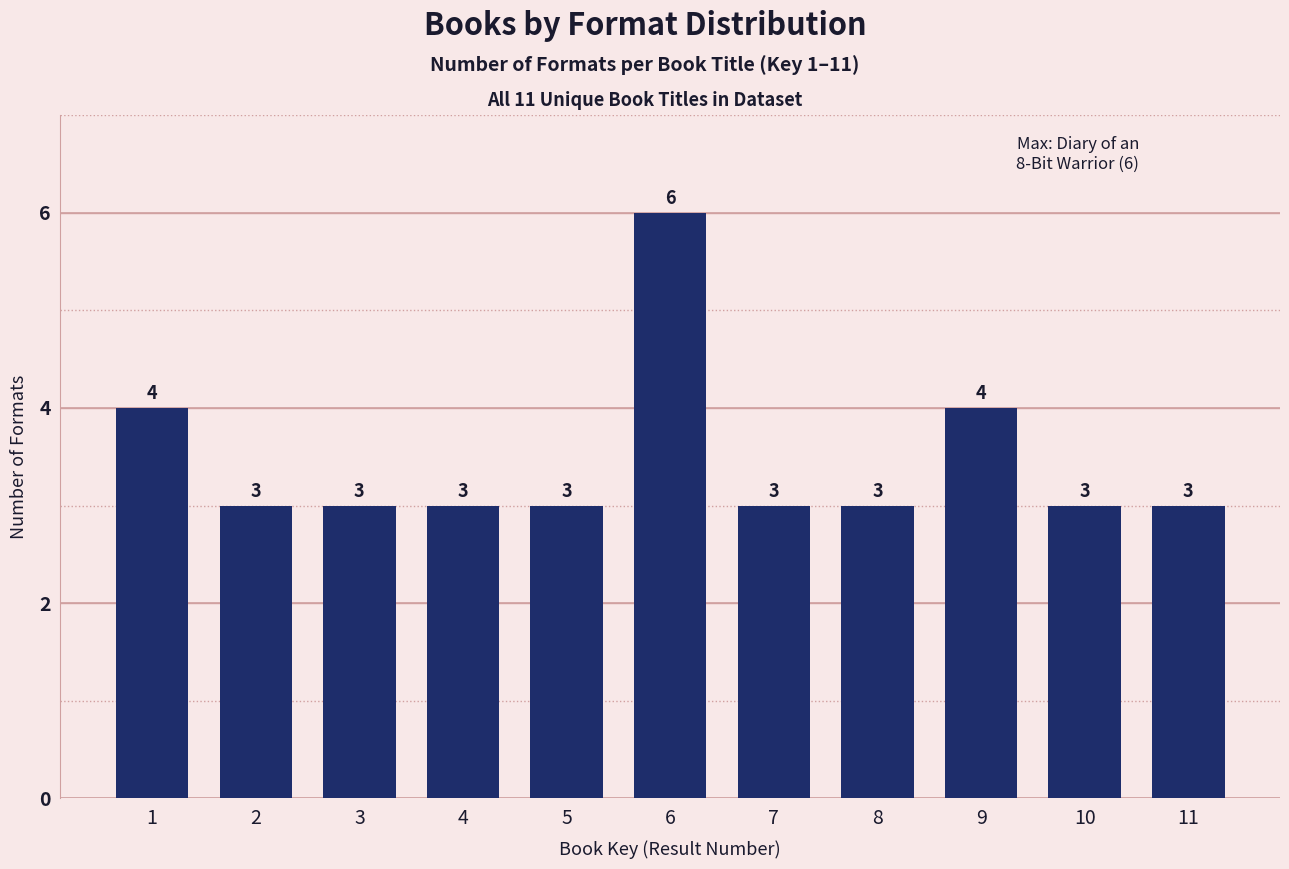

Reading right to left, list all the values displayed in this chart.

11=3	10=3	9=4	8=3	7=3	6=6	5=3	4=3	3=3	2=3	1=4